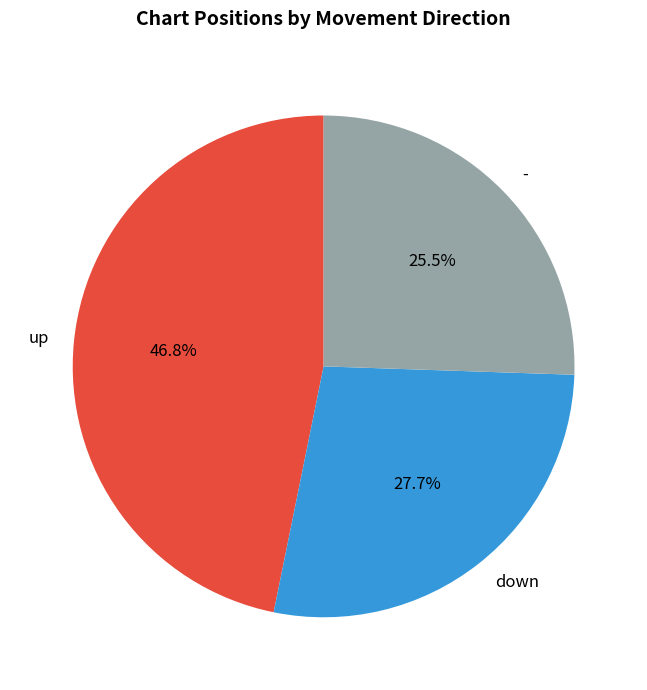

Does down account for over 50% of the chart?

No